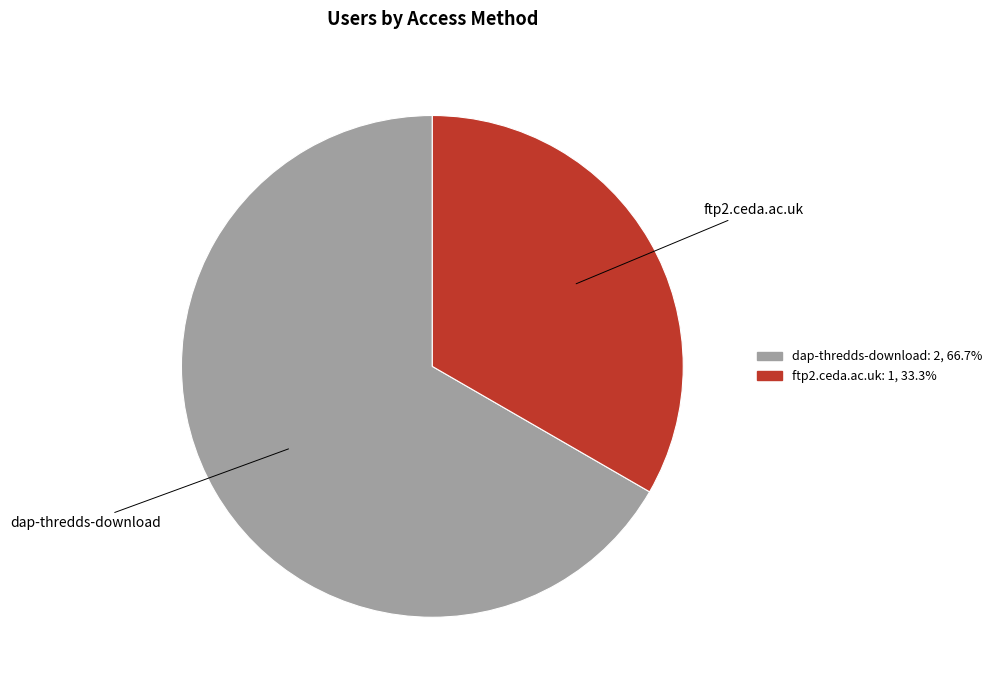

Does any single category account for the majority?

Yes